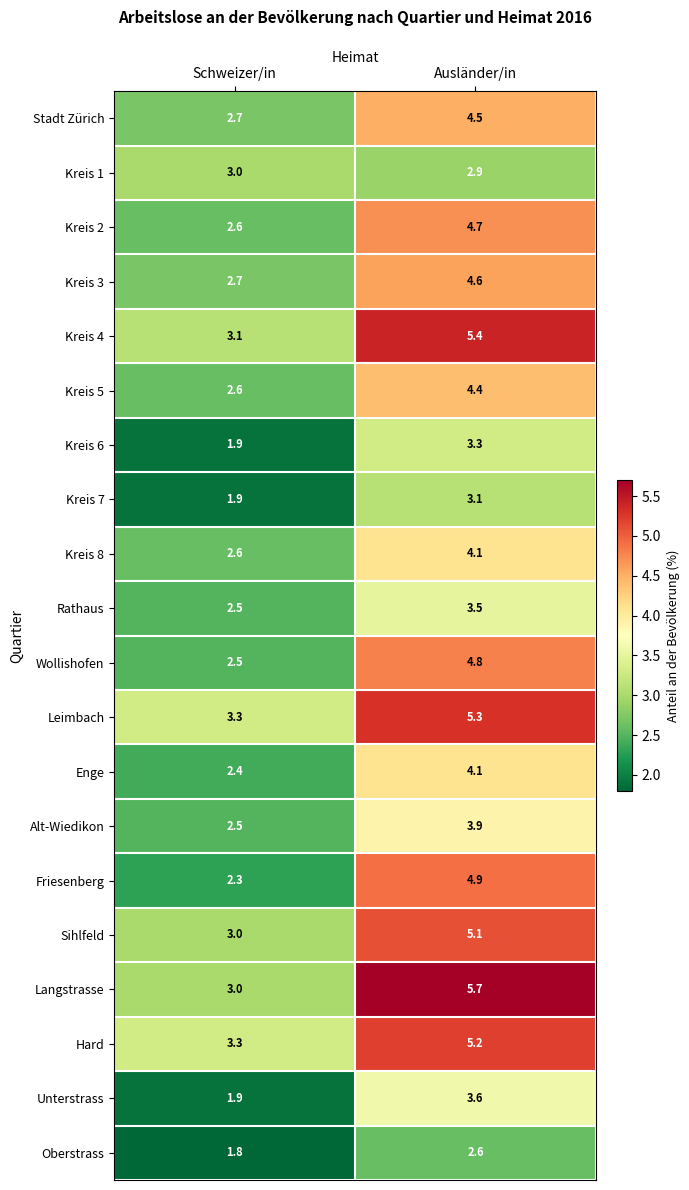

What is the maximum value shown in the chart?

5.7